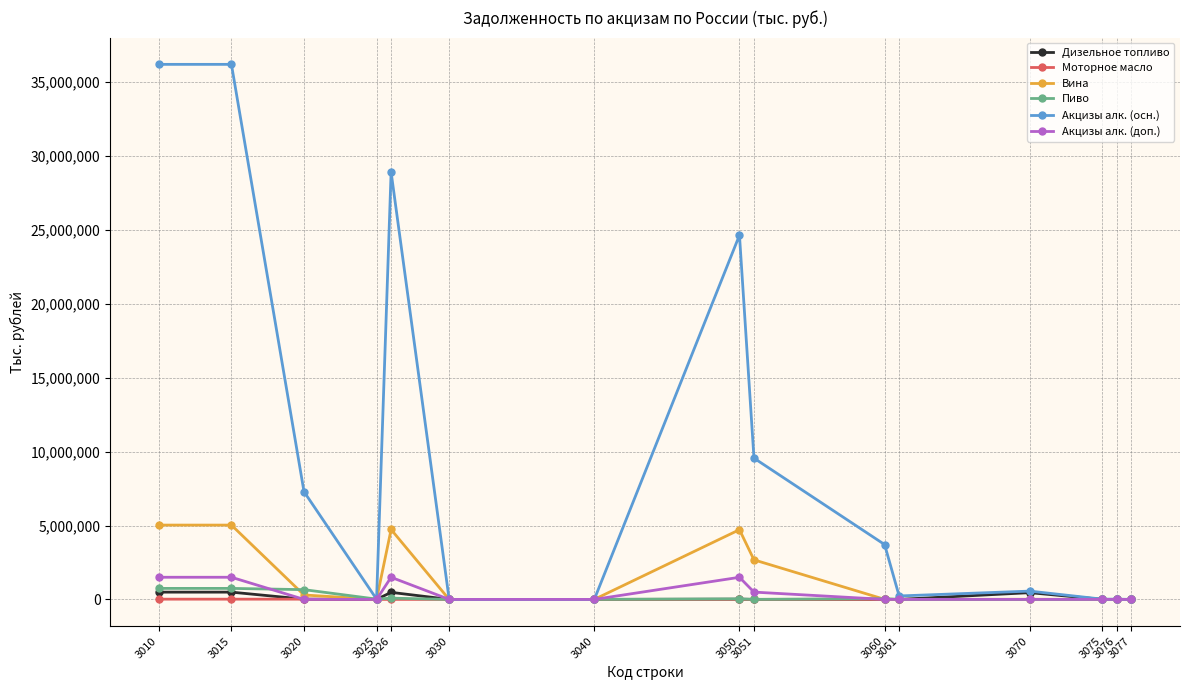

Which series has the largest range (max minus min)?

Акцизы алк. (осн.)